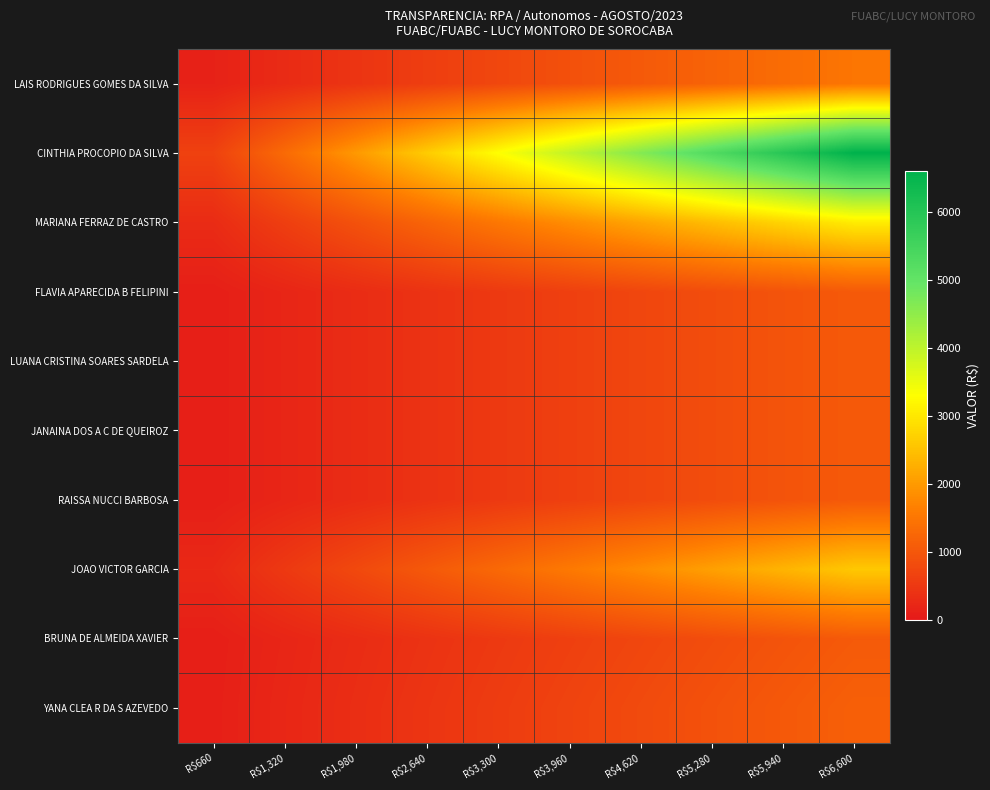

Which series has the widest spread of values?

CINTHIA PROCOPIO DA SILVA